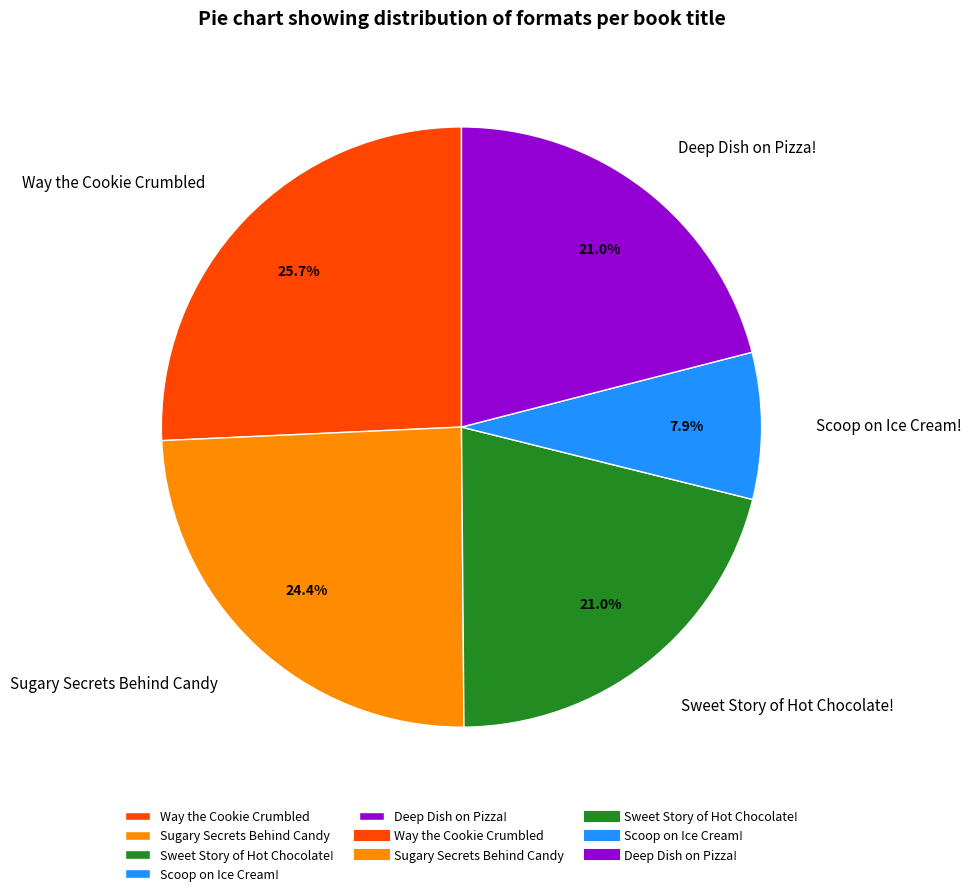

What is the smallest slice in the pie chart?

Scoop on Ice Cream!